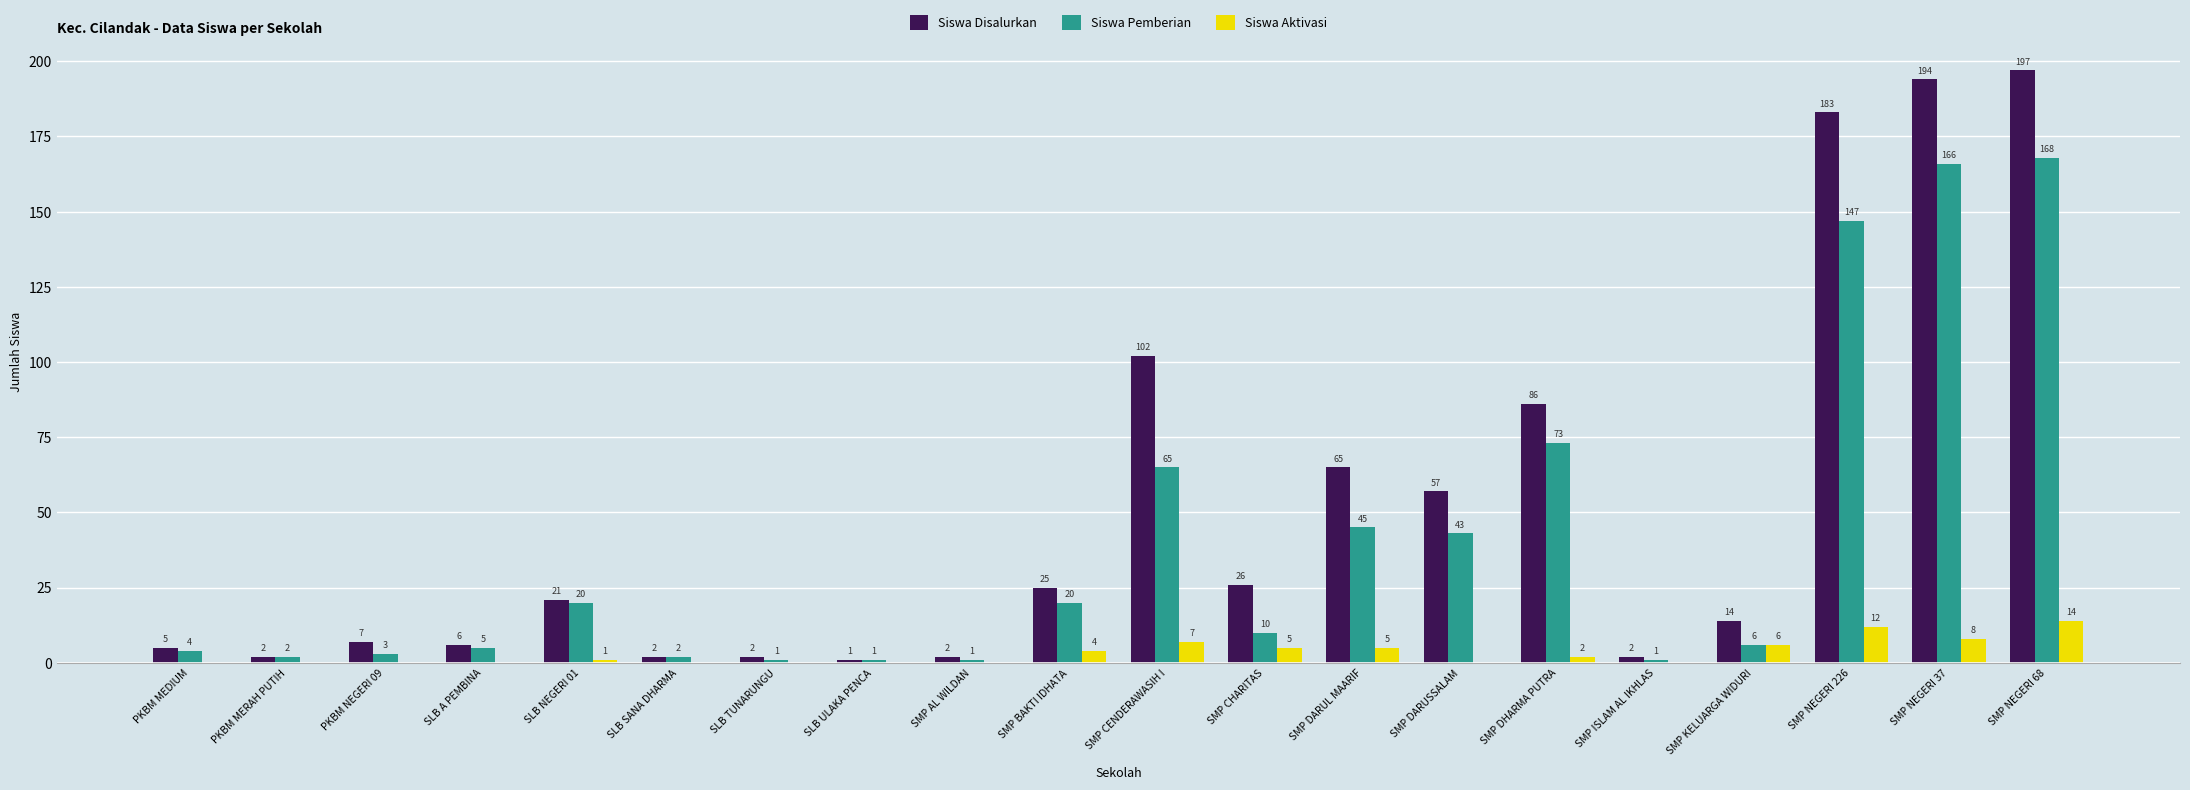

Count the number of data series in this chart.

3